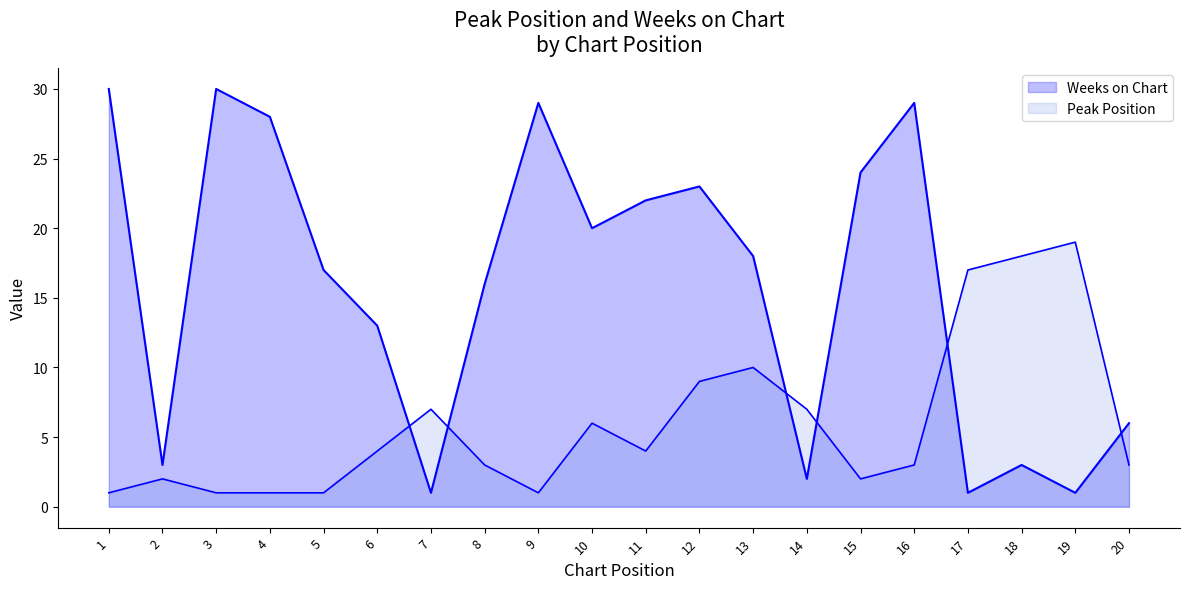

After their last crossing, which series has the higher values: Peak Position or Weeks on Chart?

Weeks on Chart